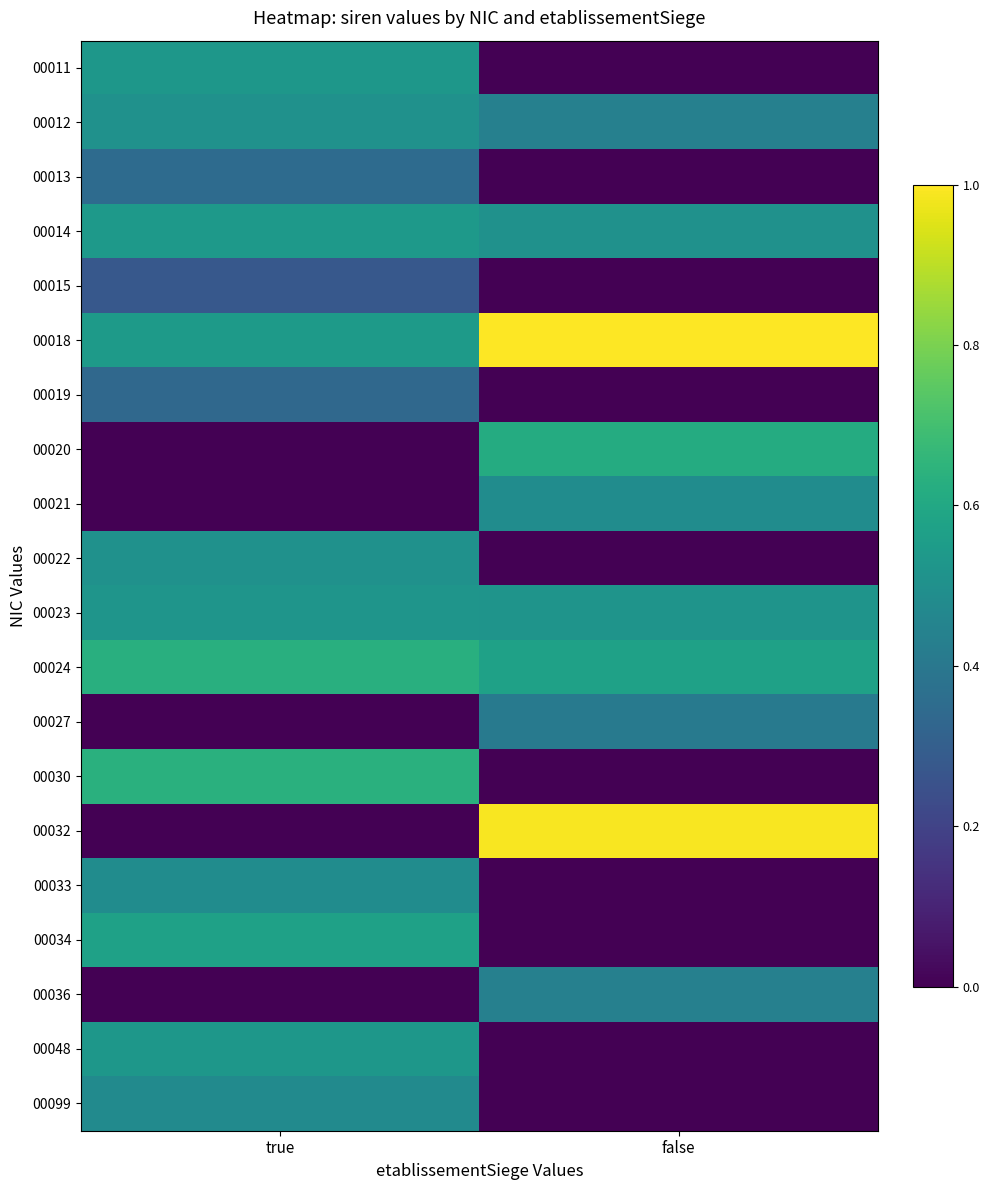

Reading left to right, list all the values displayed in this chart.

00011: true=0.5	false=0.0
00012: true=0.5	false=0.4
00013: true=0.4	false=0.0
00014: true=0.5	false=0.5
00015: true=0.3	false=0.0
00018: true=0.5	false=1.0
00019: true=0.3	false=0.0
00020: true=0.0	false=0.6
00021: true=0.0	false=0.5
00022: true=0.5	false=0.0
00023: true=0.5	false=0.5
00024: true=0.6	false=0.6
00027: true=0.0	false=0.4
00030: true=0.6	false=0.0
00032: true=0.0	false=1.0
00033: true=0.5	false=0.0
00034: true=0.6	false=0.0
00036: true=0.0	false=0.4
00048: true=0.5	false=0.0
00099: true=0.5	false=0.0